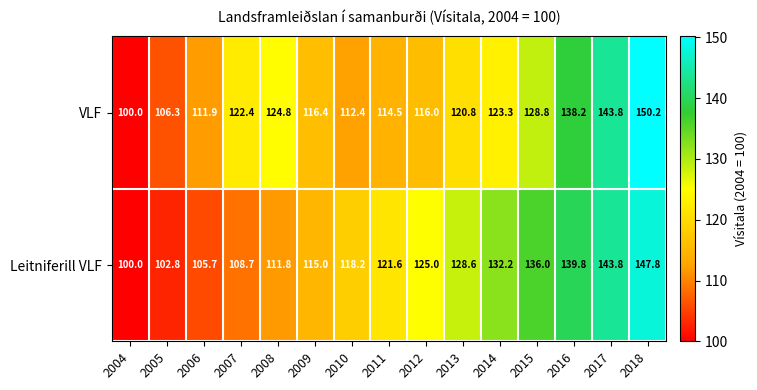

What is the greatest value displayed?

150.2